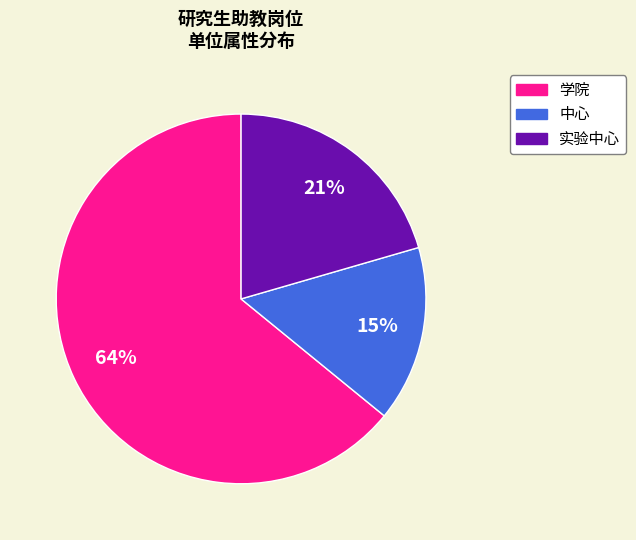

Between 学院 and 实验中心, which is larger?

学院